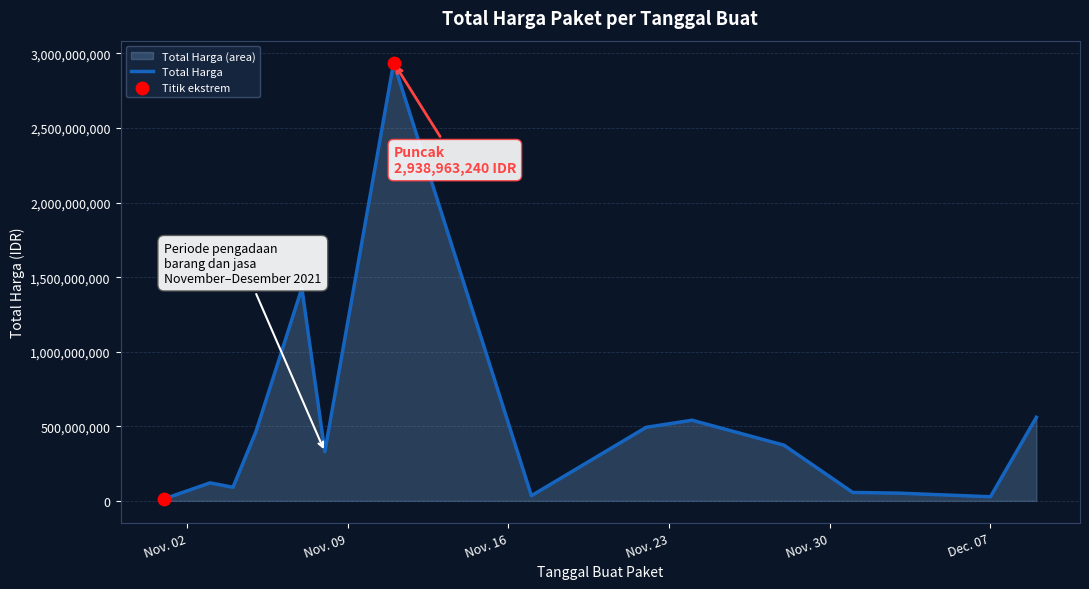

What is the greatest value displayed?

2938963240